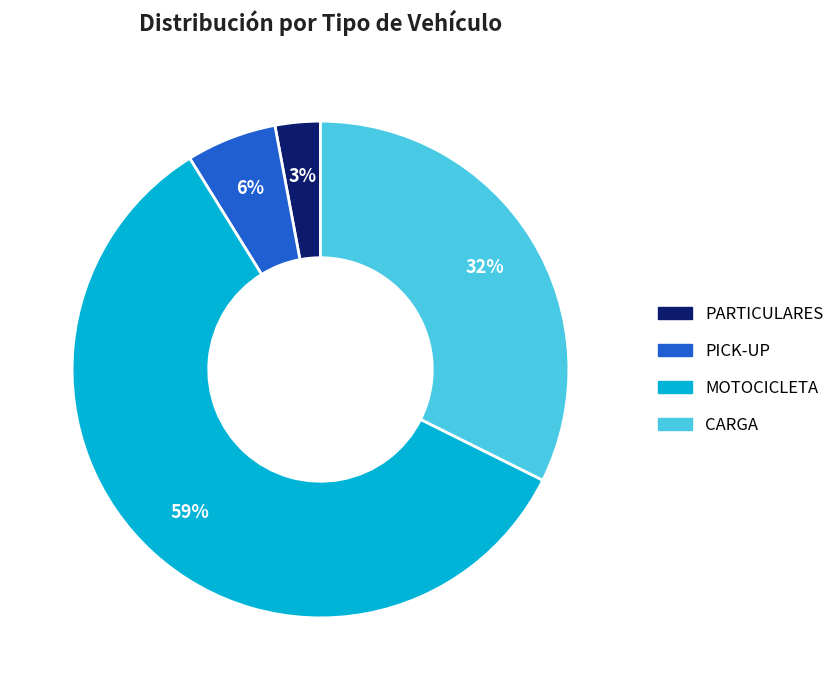

Do PICK-UP and CARGA together represent more than half of the pie?

No